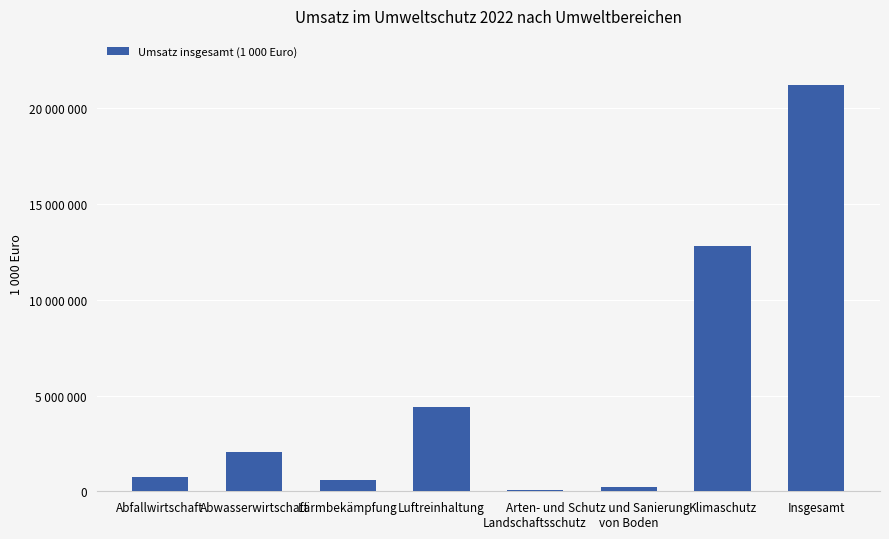

What is the average value?

5261171